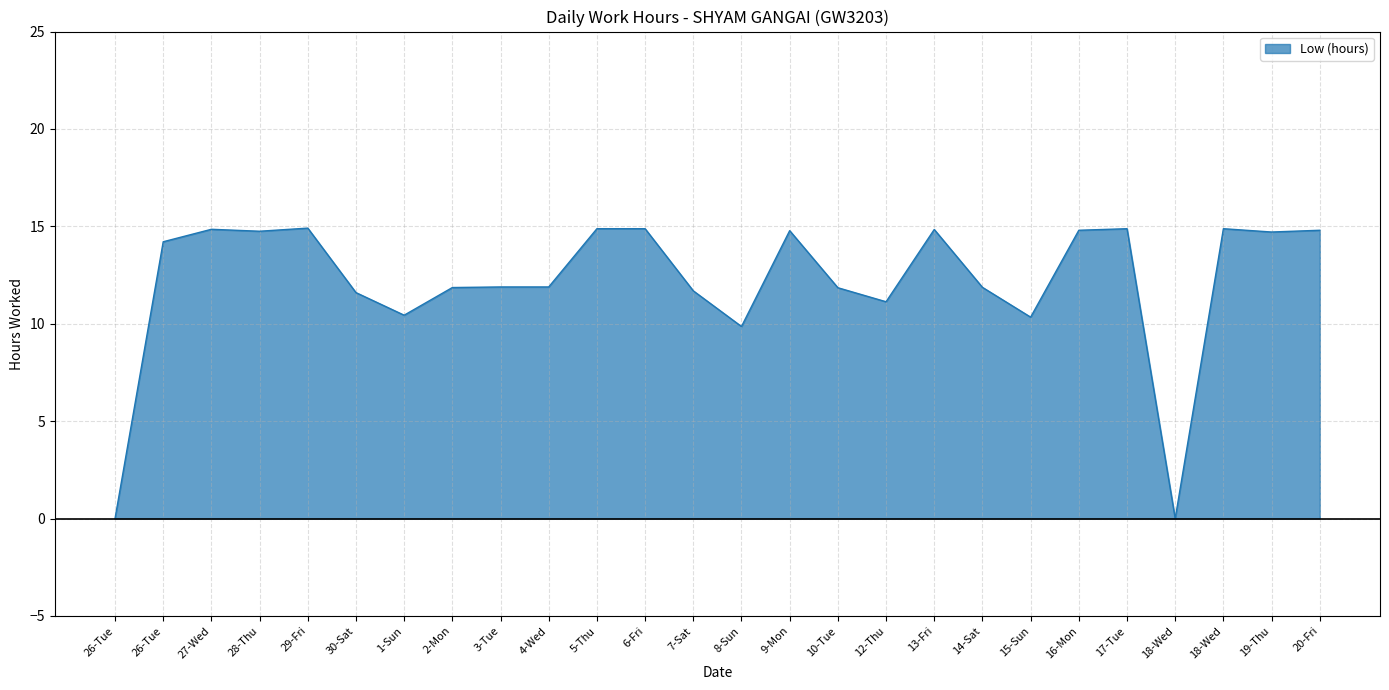

The chart shows a value of 11.9 at 4-Wed. True or false?

True